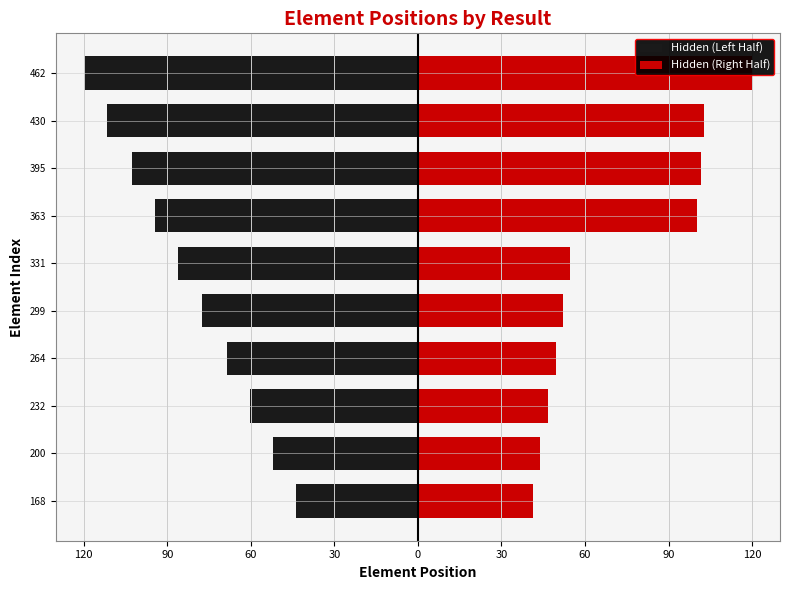

Are the bars horizontal?

Yes